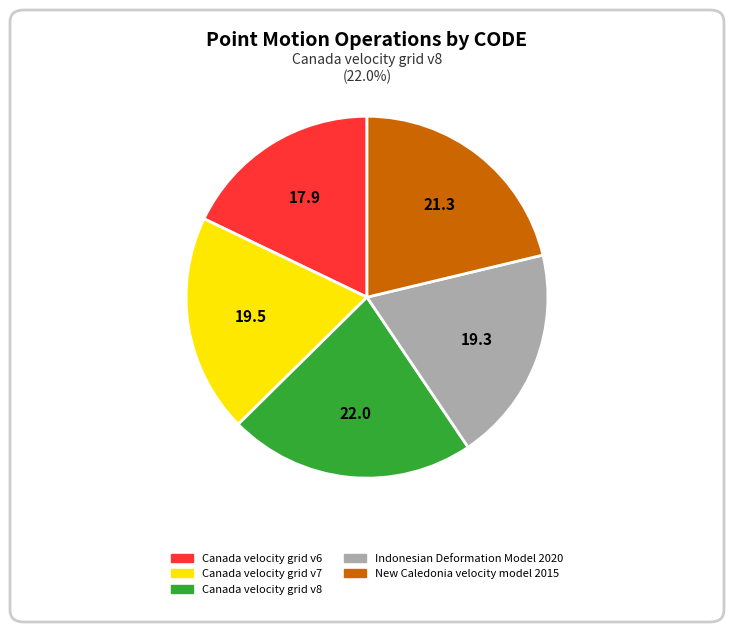

Which slice is the smallest?

Canada velocity grid v6